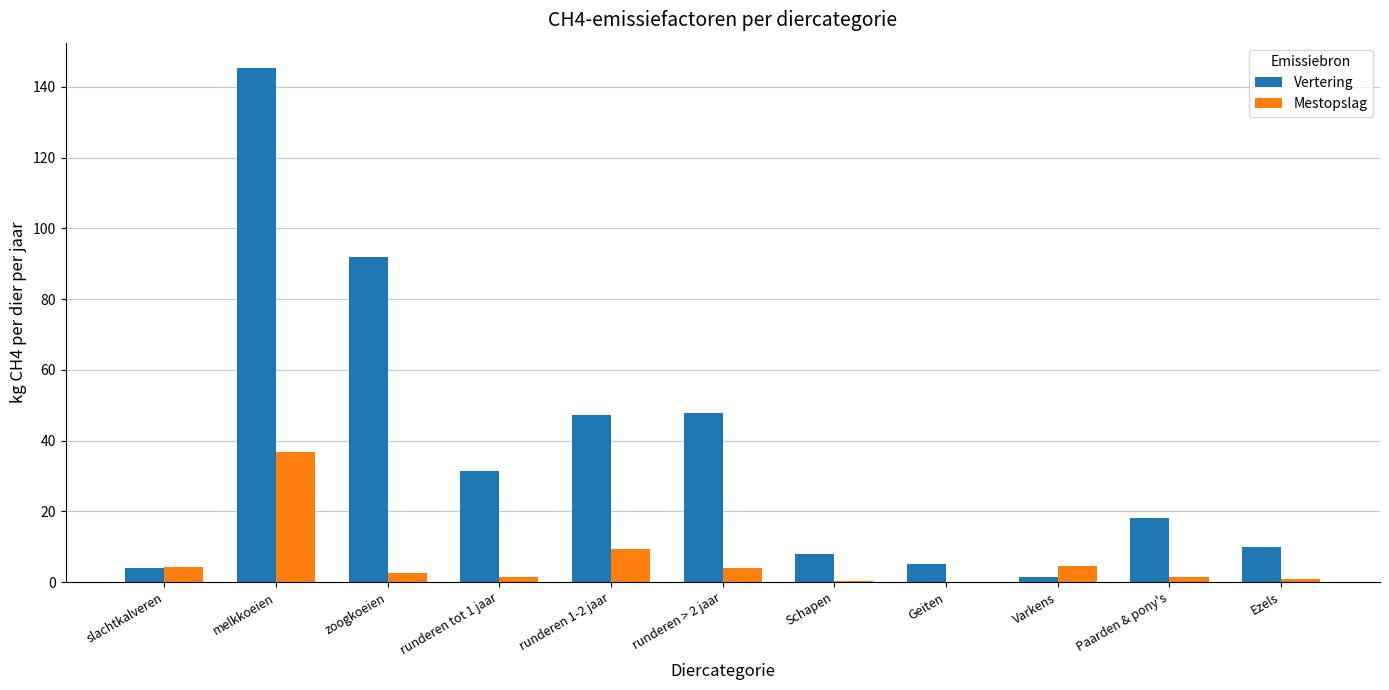

What is the sum of all Mestopslag values?

65.3